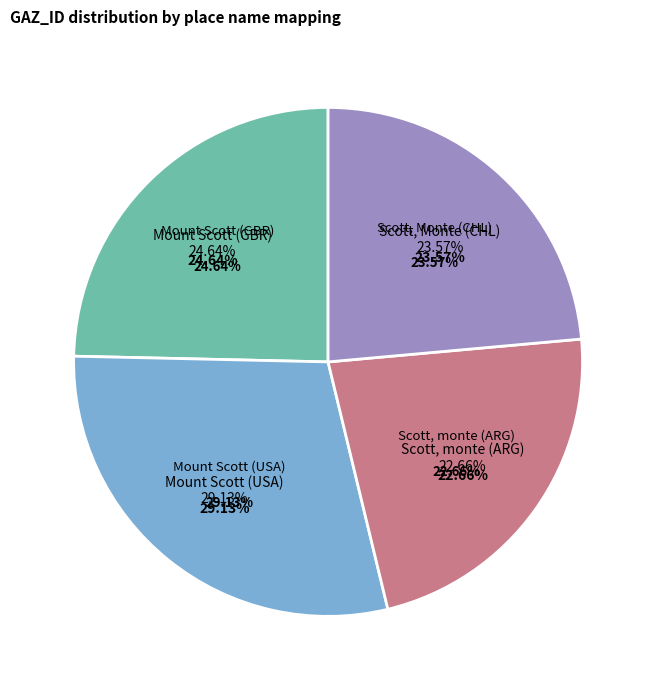

What percentage is the Scott, Monte (CHL) slice, to the nearest percent?

24%